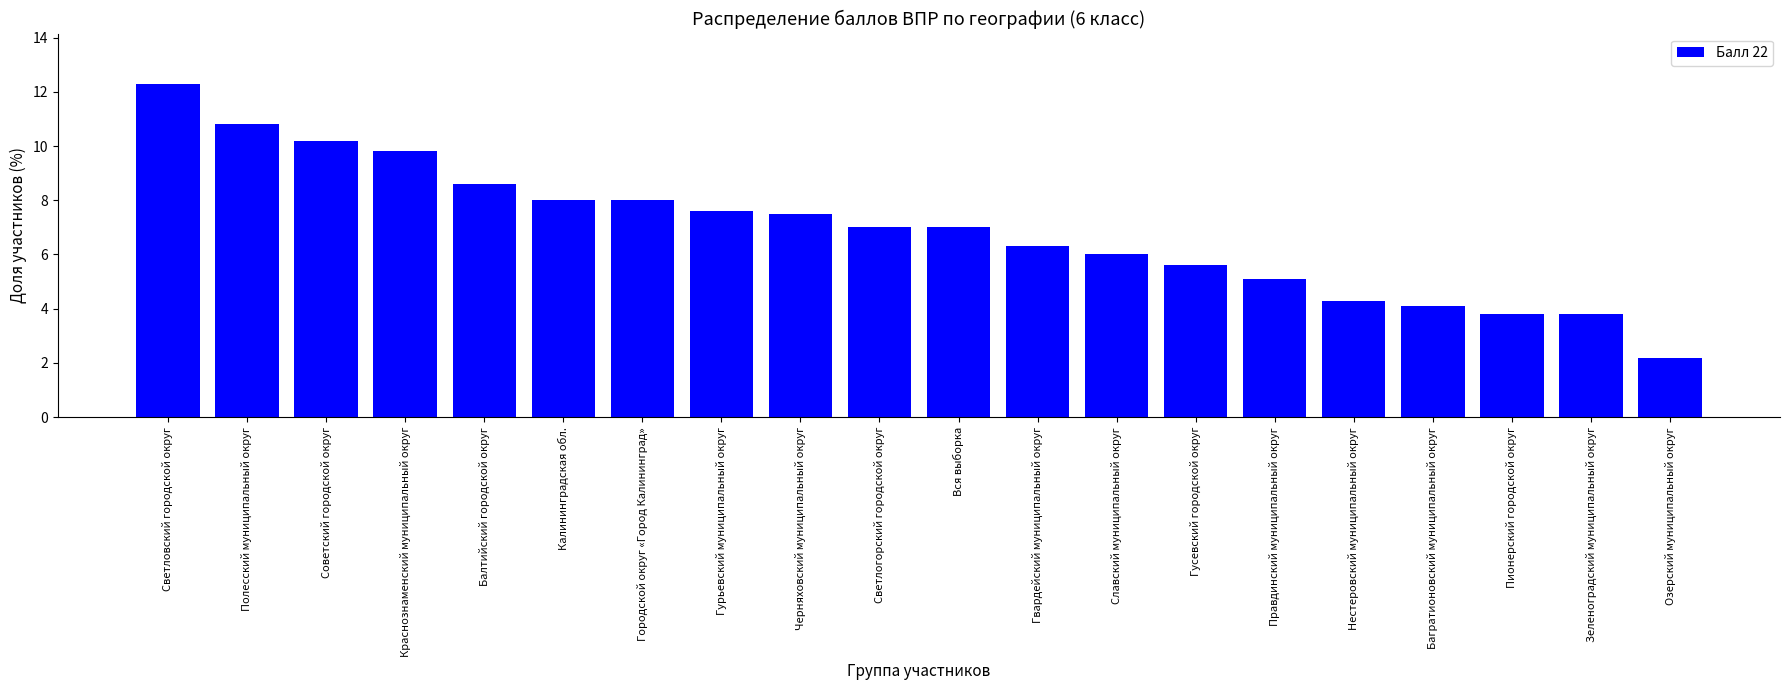

Read the value at Гусевский городской округ.

5.6